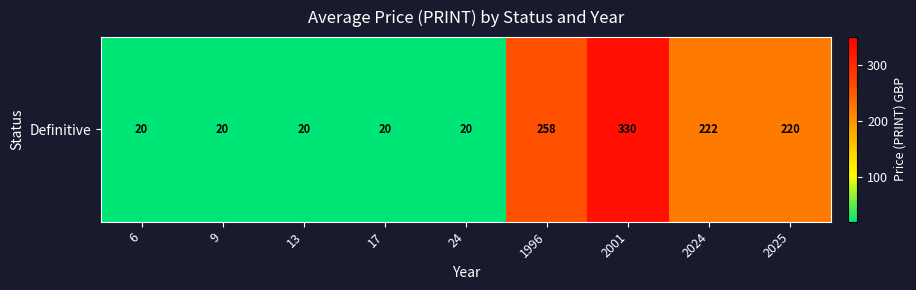

Reading left to right, transcribe all the data shown in this chart.

6=20	9=20	13=20	17=20	24=20	1996=258	2001=330	2024=222	2025=220